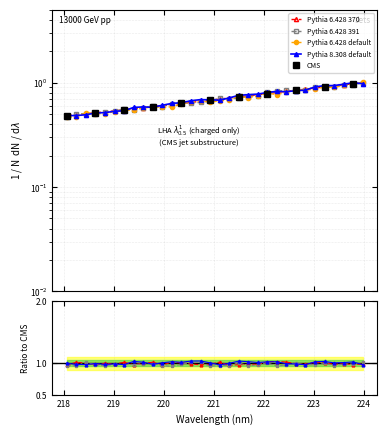

What is the difference between the second highest and second lowest values?

0.5